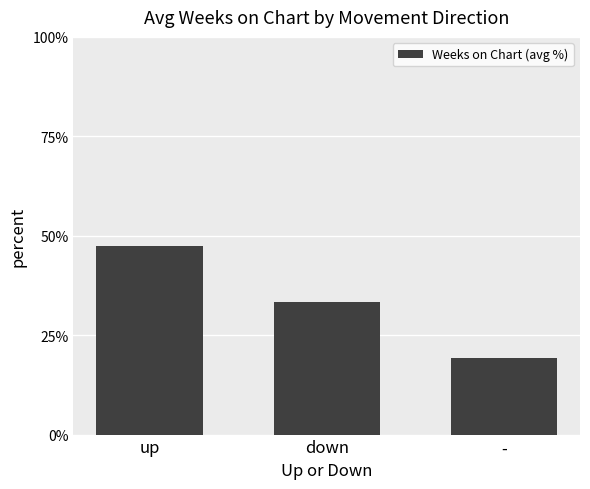

What is the difference between the maximum and minimum values?

28.1